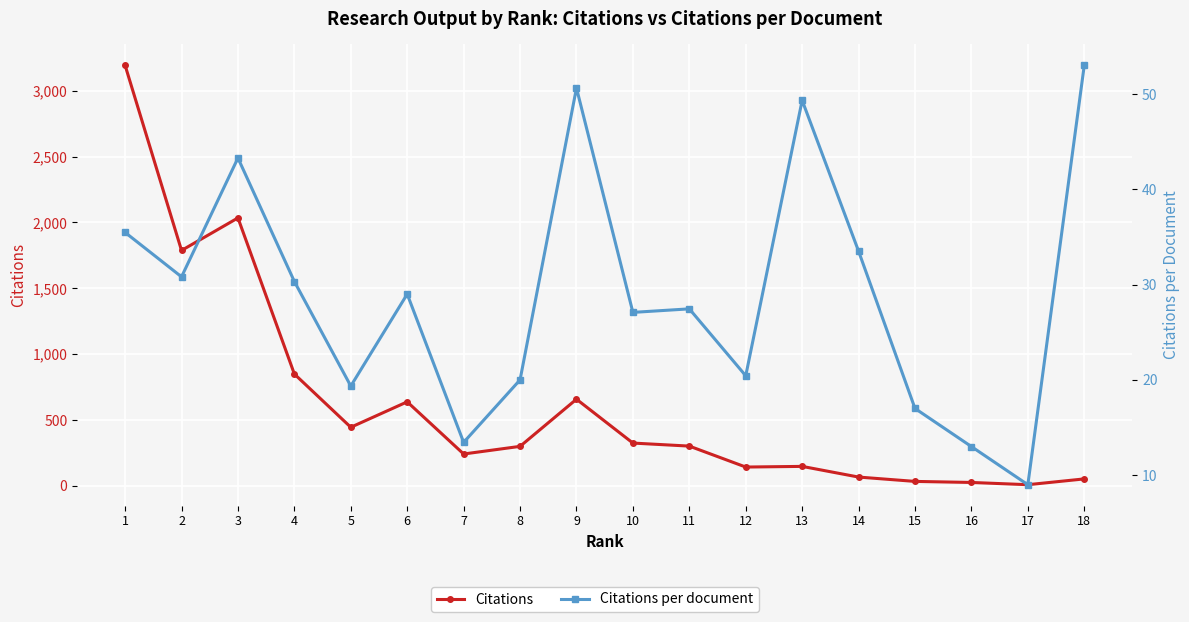

Where does the Citations per document series first go above 29?

1